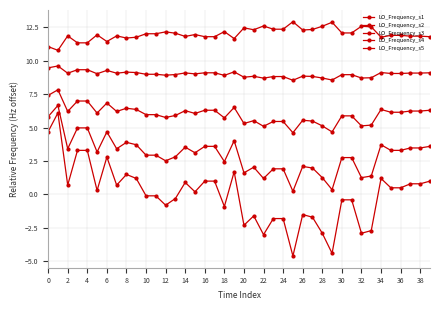

How many distinct data groups are displayed?

5